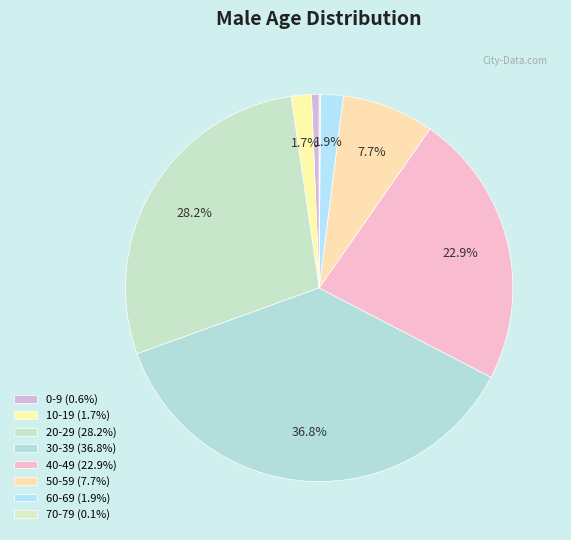

Which category has the biggest portion of the pie?

30-39